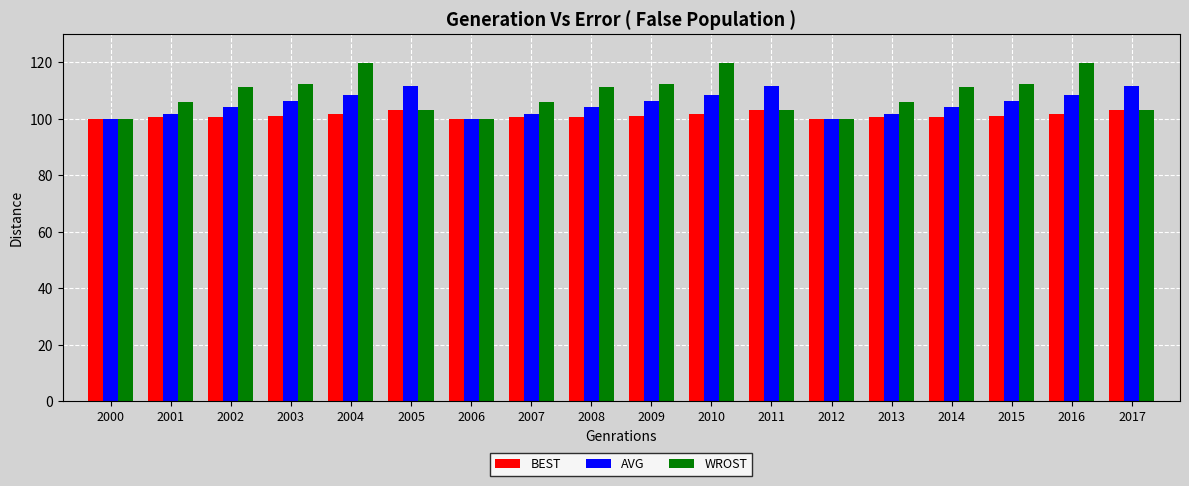

What is the approximate value of AVG at 2014?

104.2